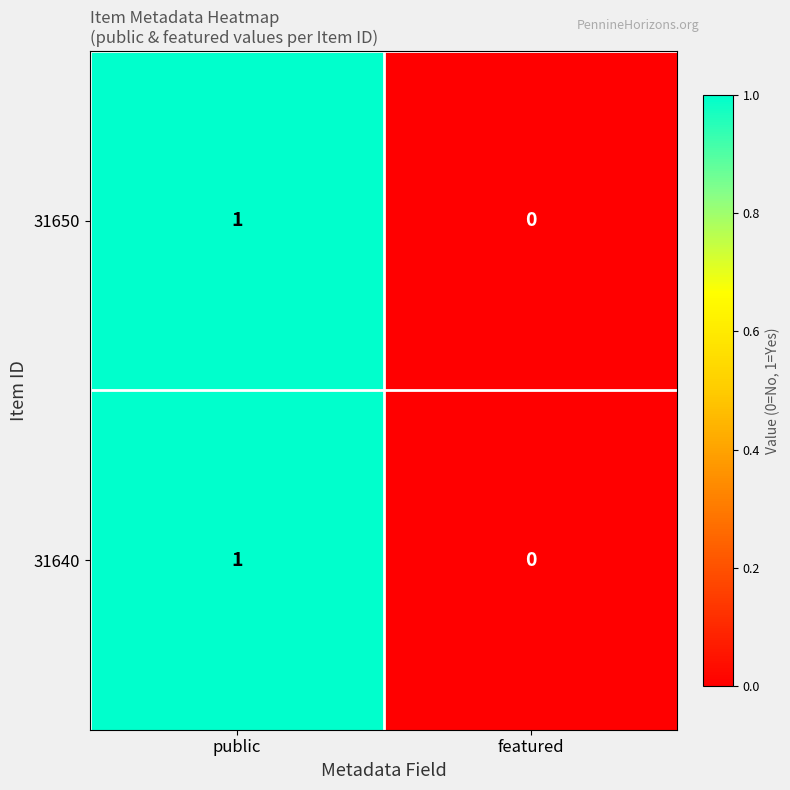

Reading left to right, what are all the values shown in this chart?

31650: public=1	featured=0
31640: public=1	featured=0